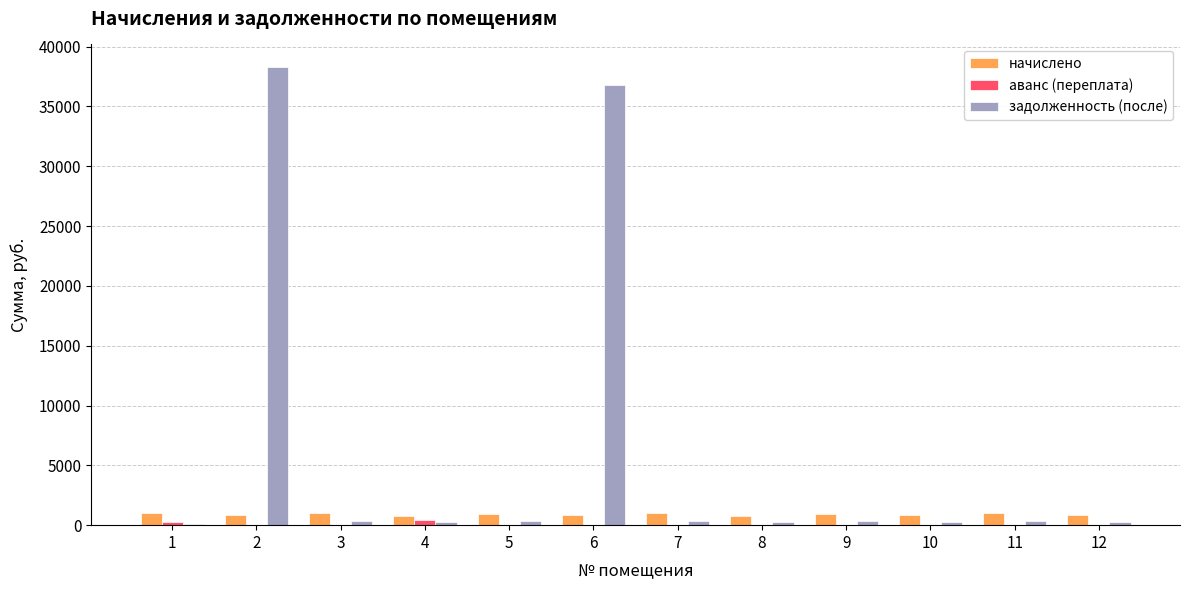

What are all the series names shown in the legend?

начислено, аванс (переплата), задолженность (после)